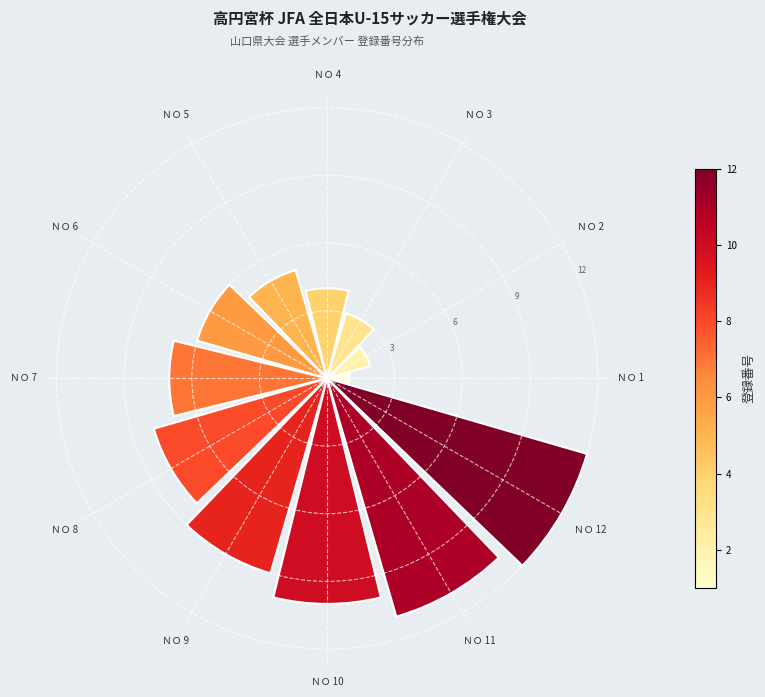

Approximately how many times larger is the value at ＮＯ 5 compared to ＮＯ 2?

2.5